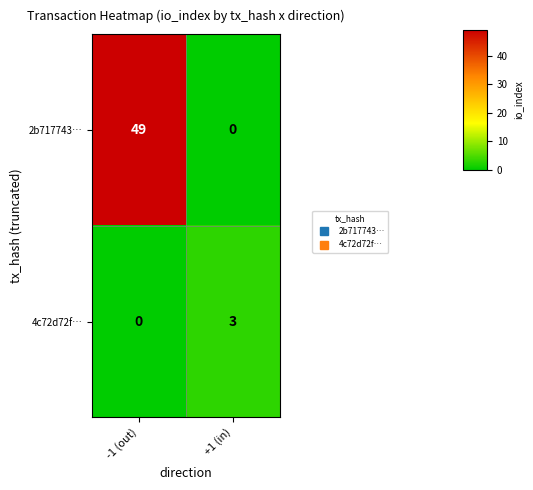

Reading left to right, list all the values displayed in this chart.

2b717743…: -1 (out)=49	+1 (in)=0
4c72d72f…: -1 (out)=0	+1 (in)=3